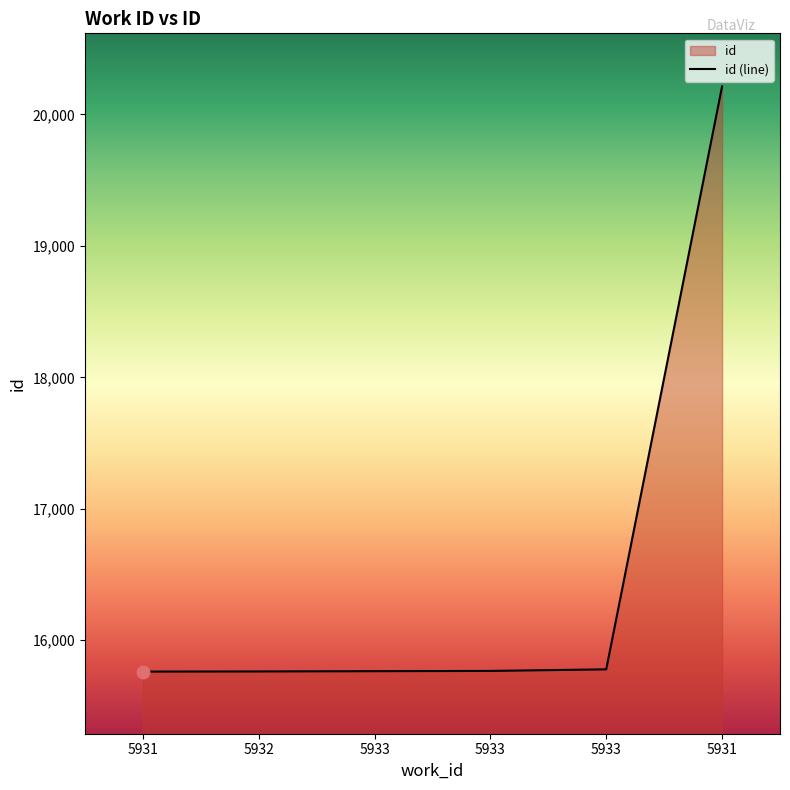

What is the ratio of the value at 5933 to the value at 5933?

1.0